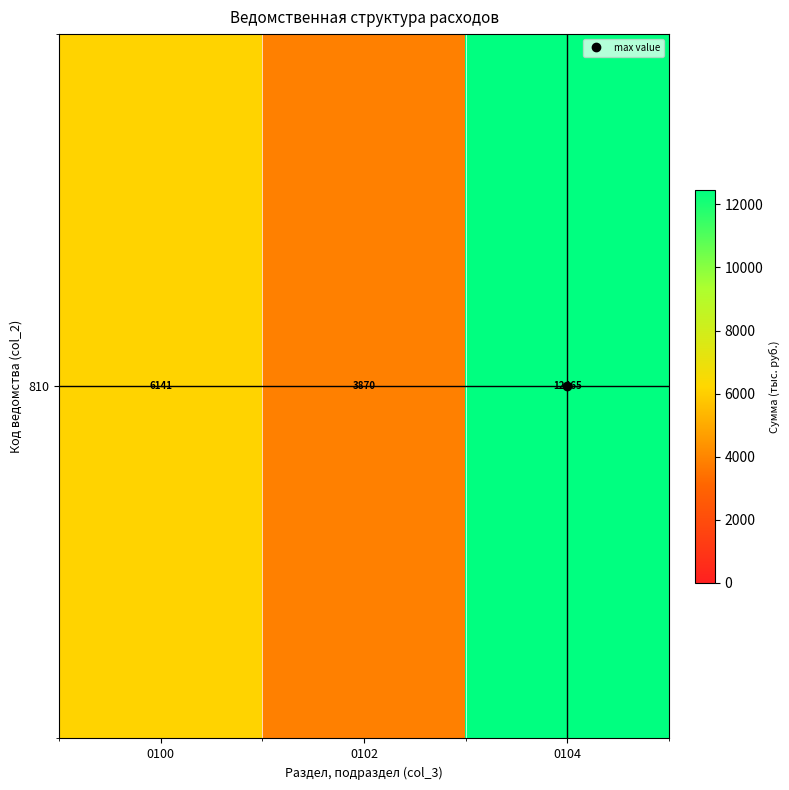

Approximately how many times larger is the value at 0100 compared to 0104?

0.5